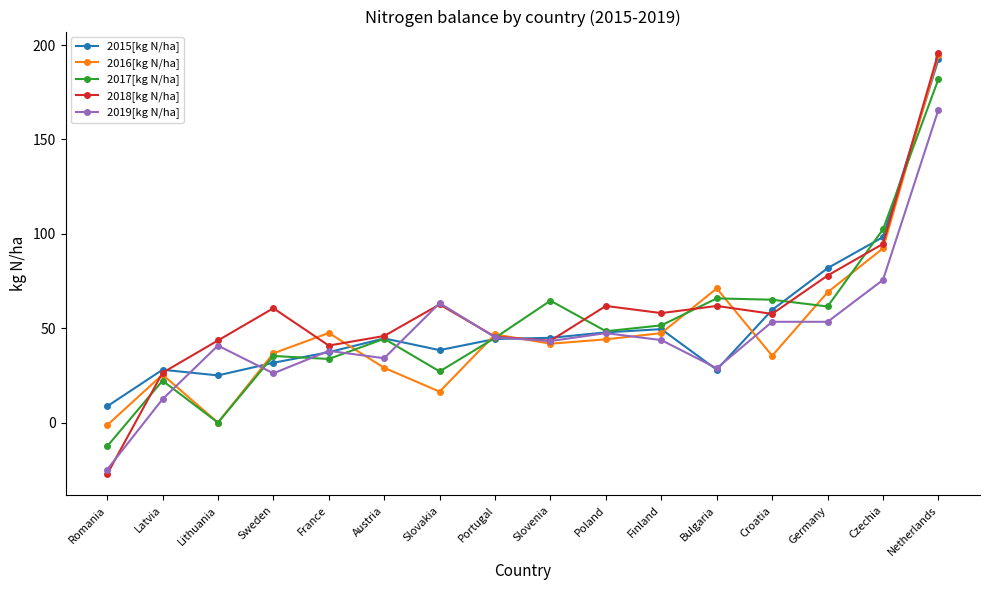

Between Sweden and France, which series saw the biggest shift?

2018[kg N/ha]